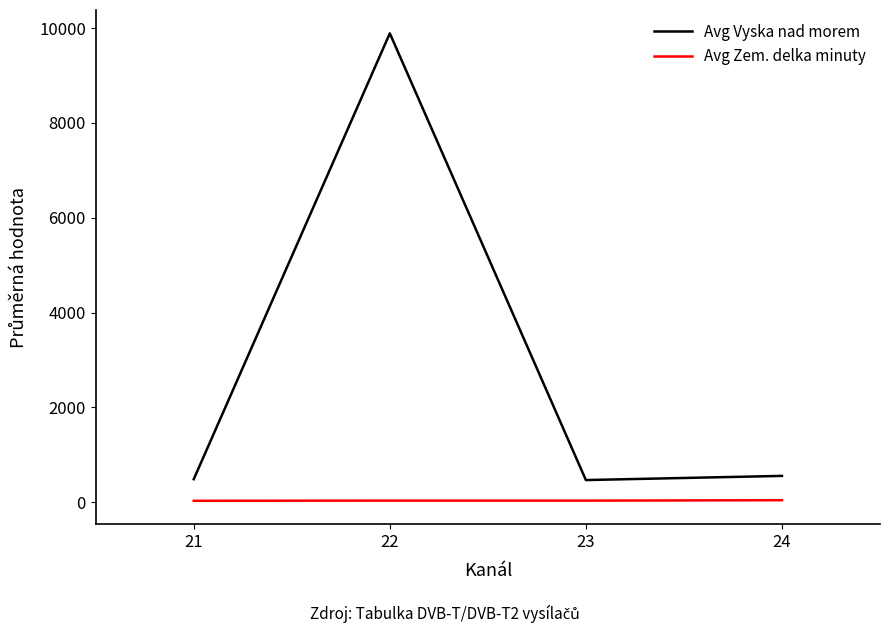

Is it true that Avg Zem. delka minuty equals 31.1 at 23?

True